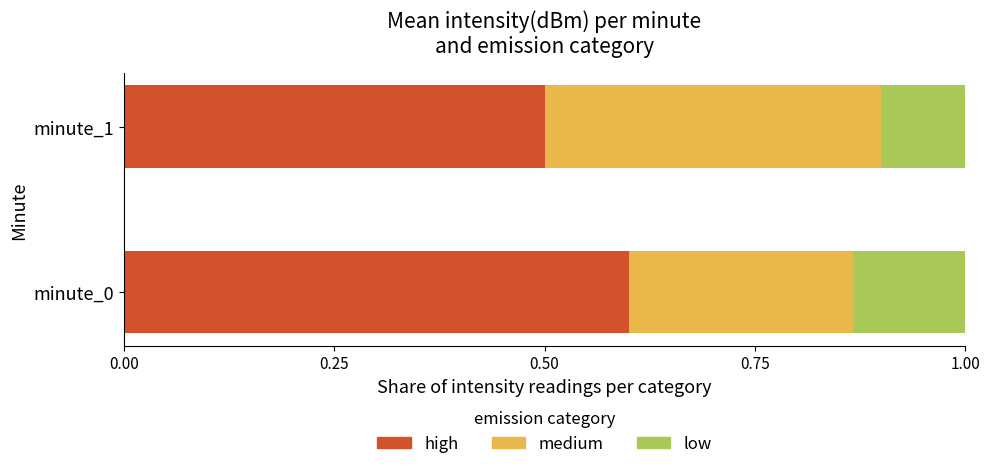

List the series in order of their peak value, highest first.

high, medium, low